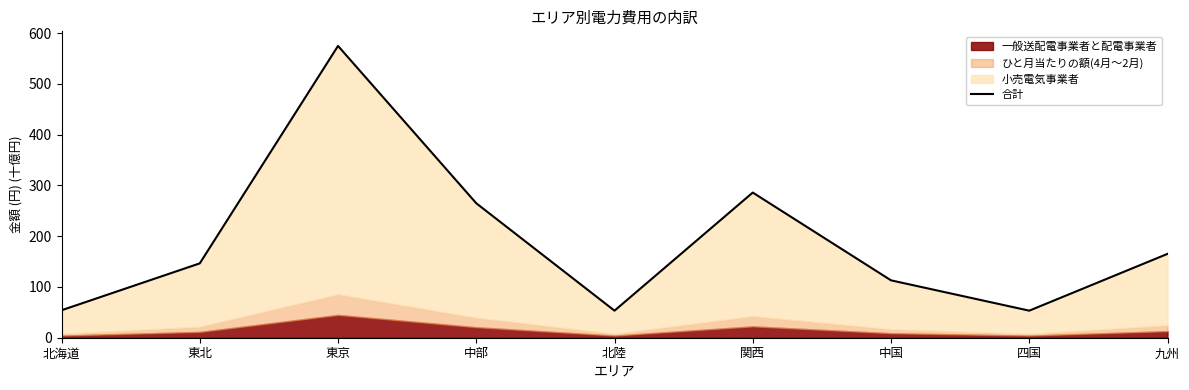

What is the sum of all values?

1710.5